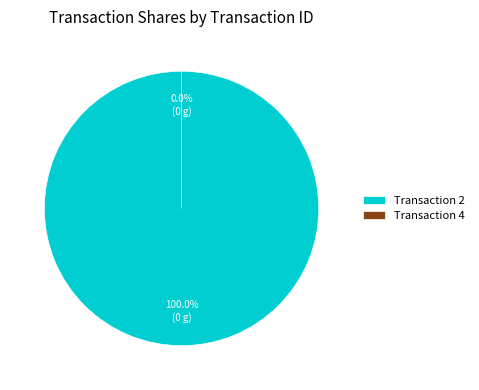

What is the total percentage of 2 and 4?

100.0%